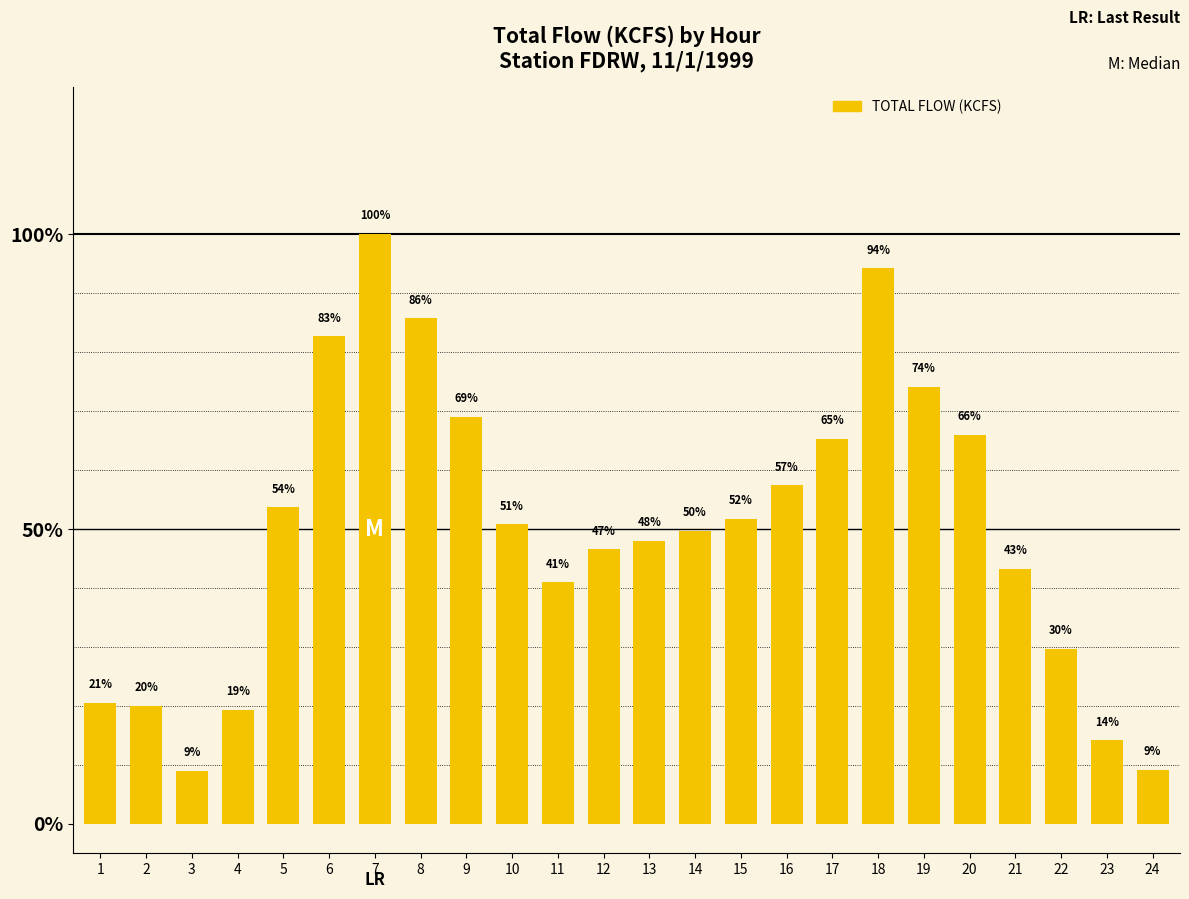

Which category has the lowest value across all series?

3